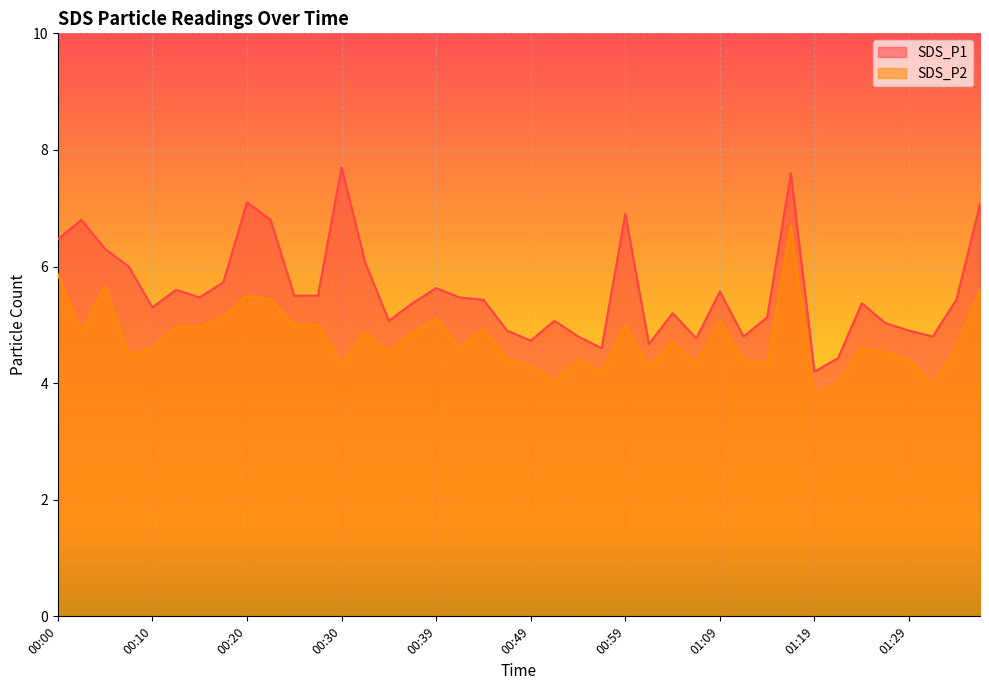

At which category is the sum across all series the highest?

01:17